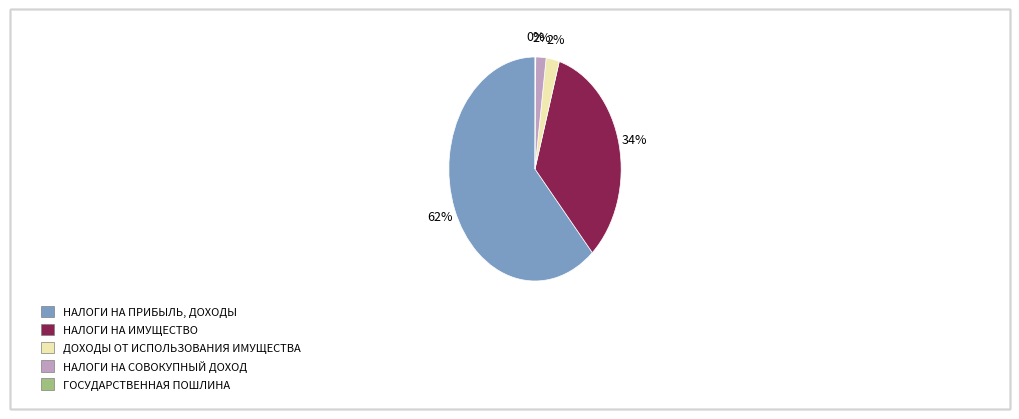

Which category has the biggest portion of the pie?

НАЛОГИ НА ПРИБЫЛЬ, ДОХОДЫ